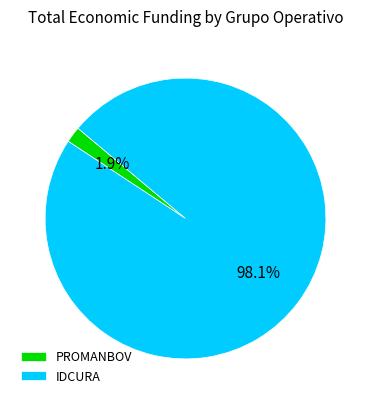

How much of the chart is everything except PROMANBOV?

98.1%